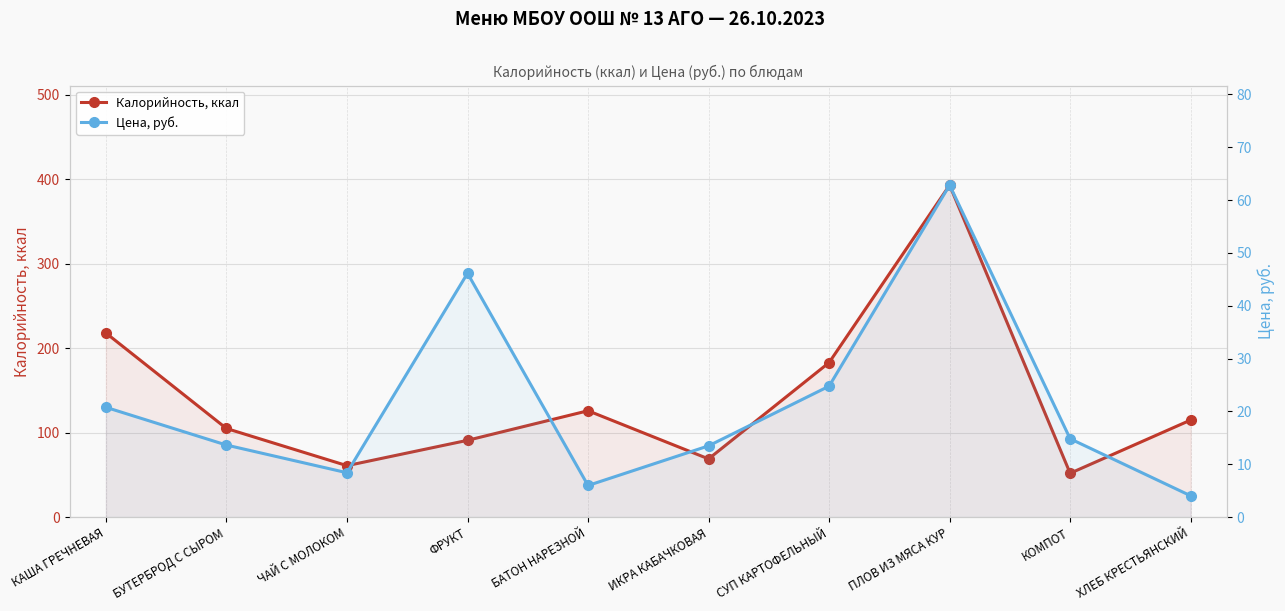

List the series in order of their peak value, highest first.

Калорийность, ккал, Цена, руб.